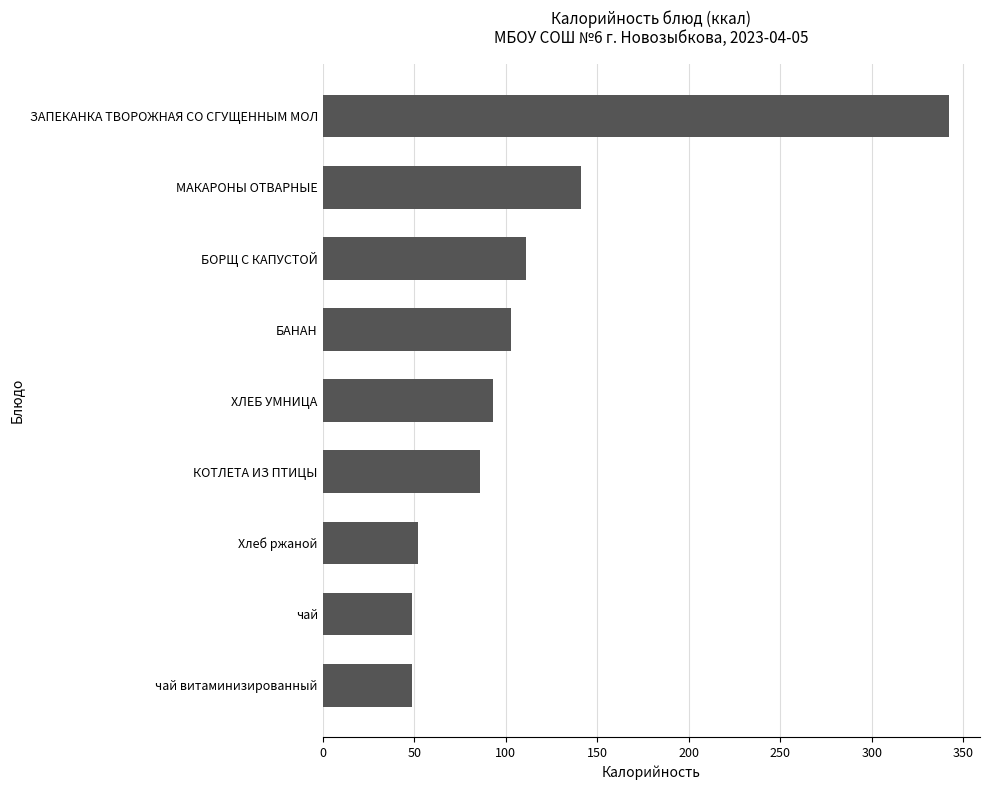

Is it true that the value at ХЛЕБ УМНИЦА is 93?

True